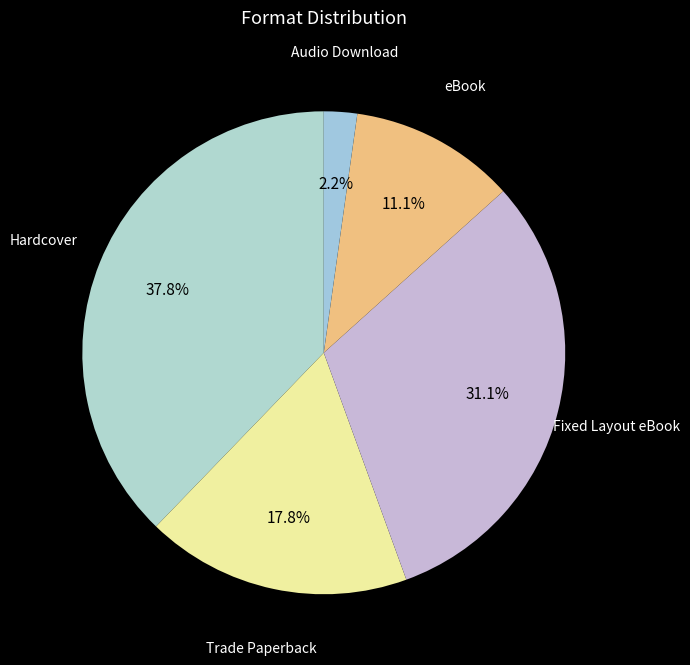

Count the number of slices in the pie.

5